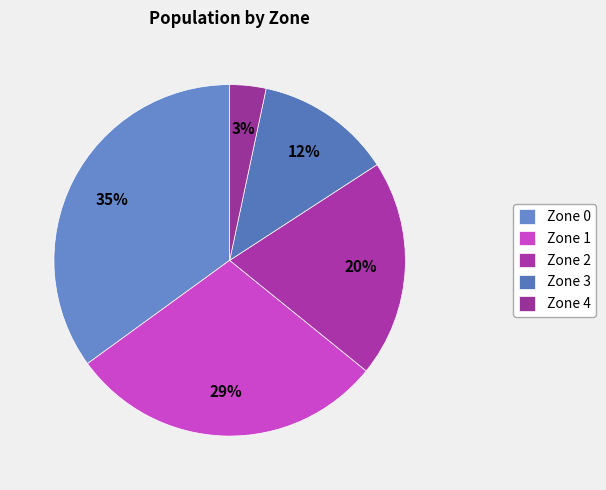

How many segments does this pie chart have?

5